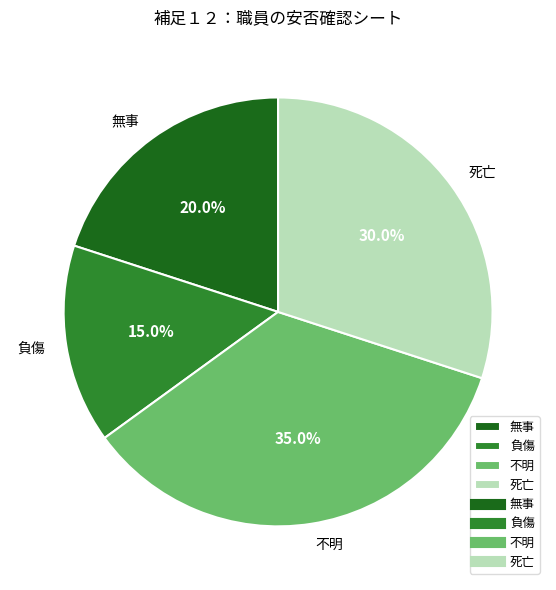

Is there any slice that represents more than half of the pie?

No